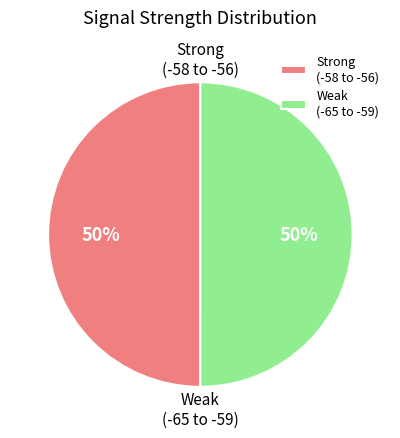

Do Strong (-58 to -56) and Weak (-65 to -59) together represent more than half of the pie?

Yes